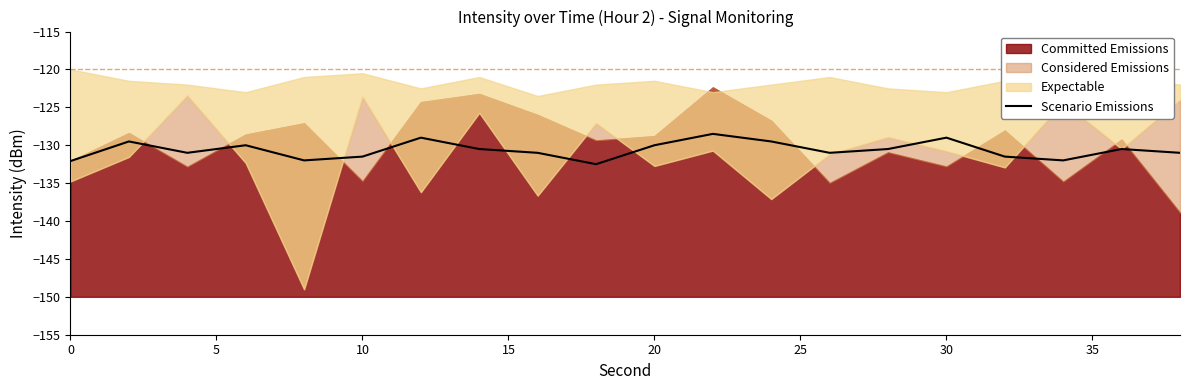

What is the minimum value for Scenario Emissions?

-132.5